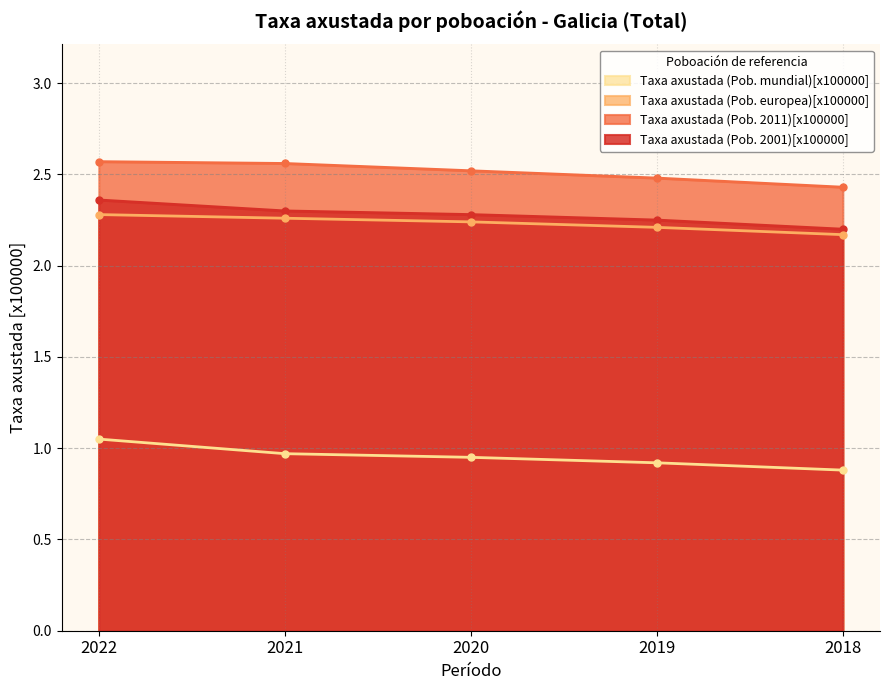

List the series in order of their peak value, lowest first.

Taxa axustada (Pob. mundial)[x100000], Taxa axustada (Pob. europea)[x100000], Taxa axustada (Pob. 2001)[x100000], Taxa axustada (Pob. 2011)[x100000]